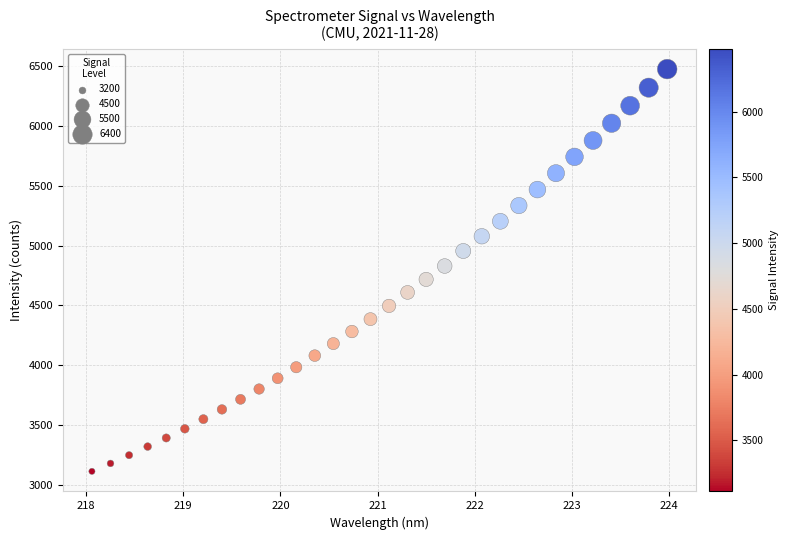

What is the range of Y values (max minus min)?

3362.4